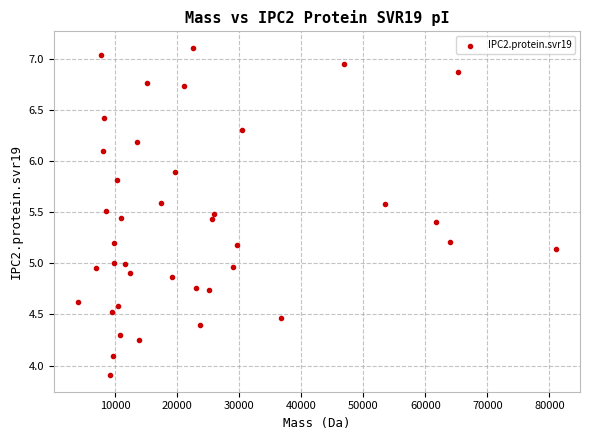

What is the range of X values (max minus min)?

77066.0